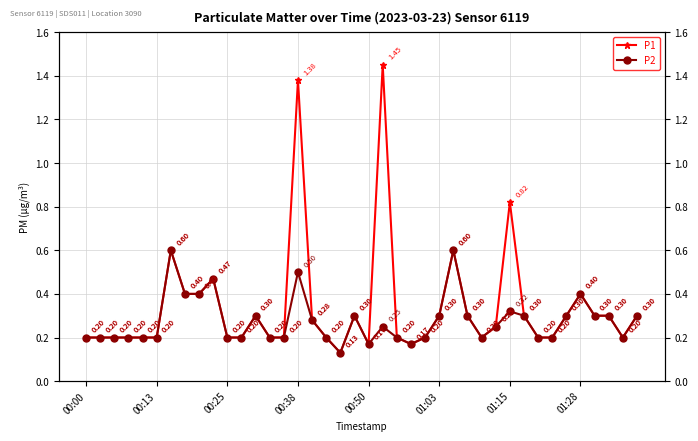

What are all the series names shown in the legend?

P1, P2